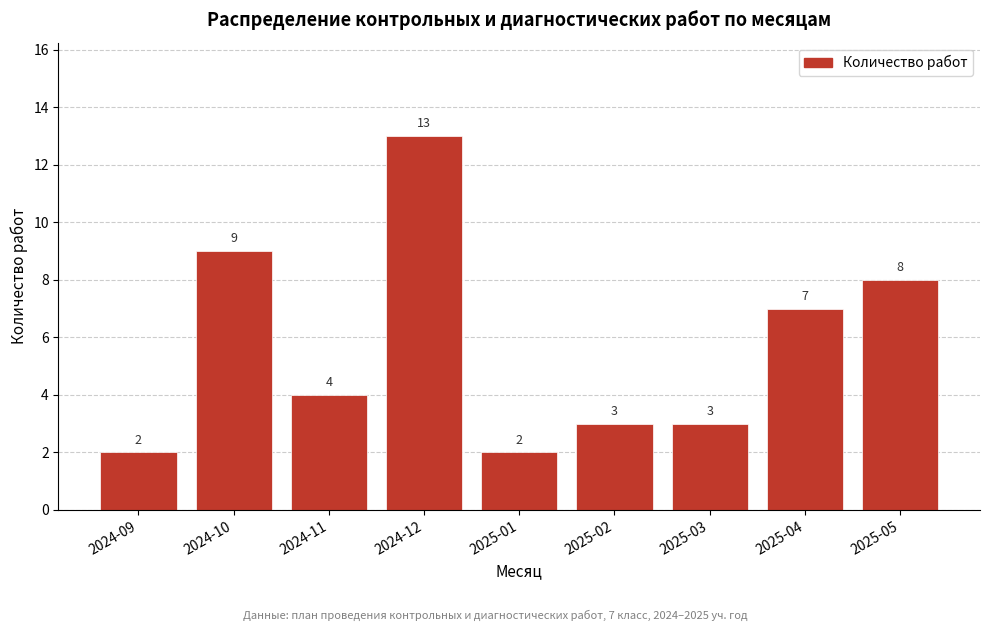

Reading left to right, list all the values displayed in this chart.

2	9	4	13	2	3	3	7	8